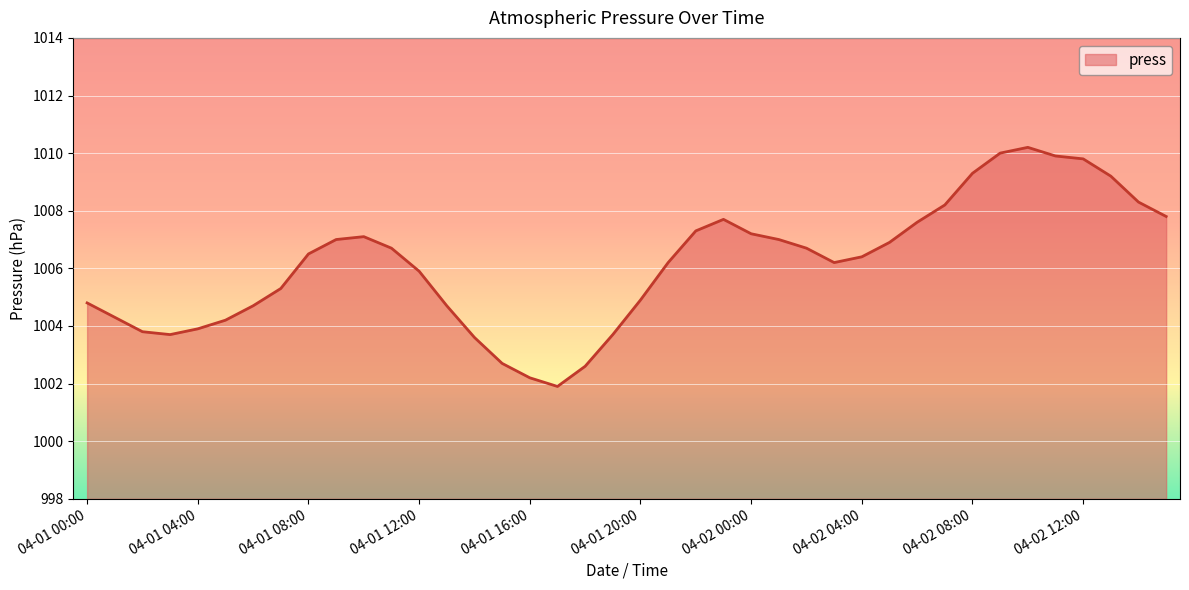

What is the greatest value displayed?

1010.2